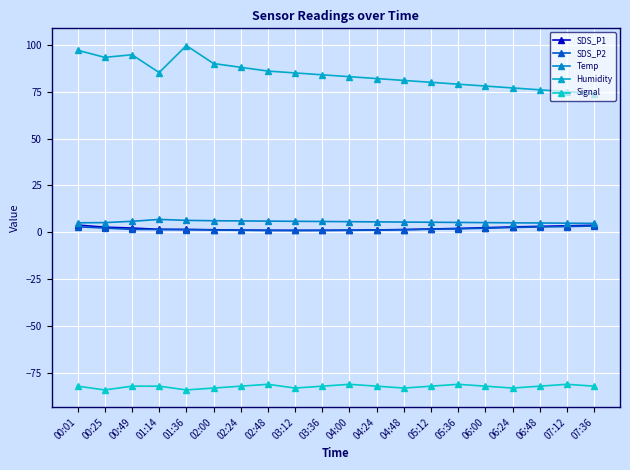

Read the SDS_P1 value at 06:24.

2.9